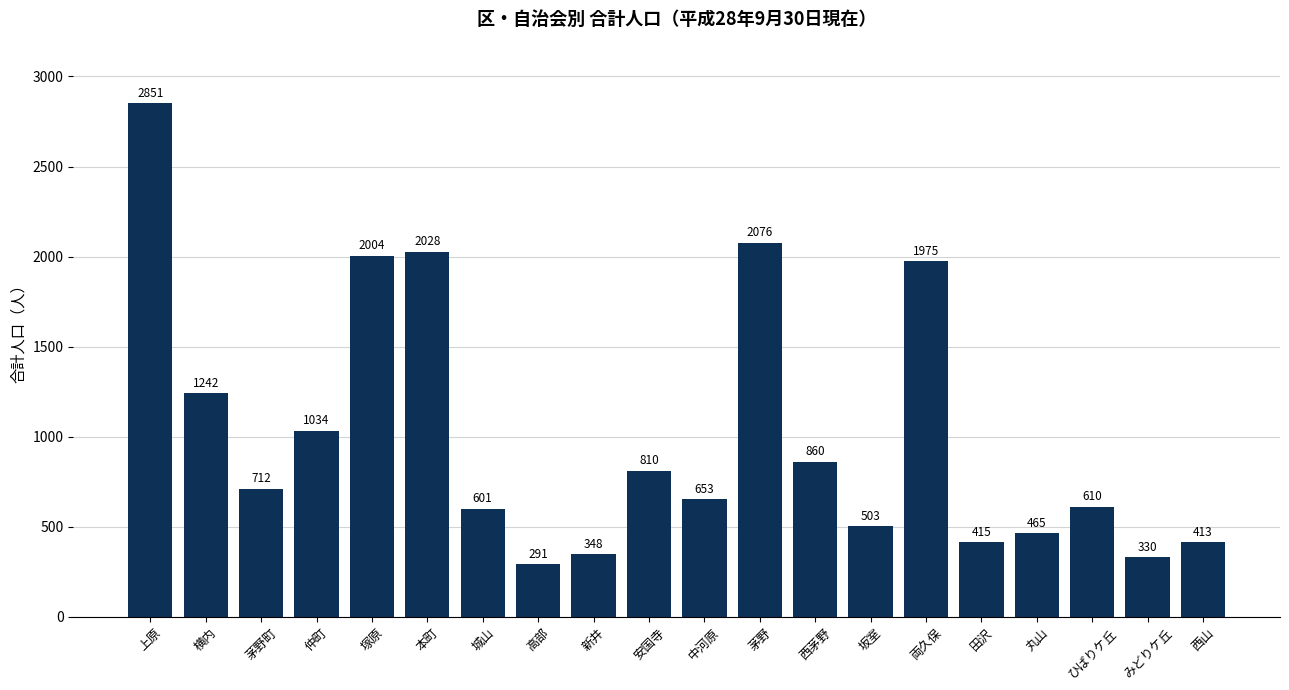

What position from the right is 中河原?

10